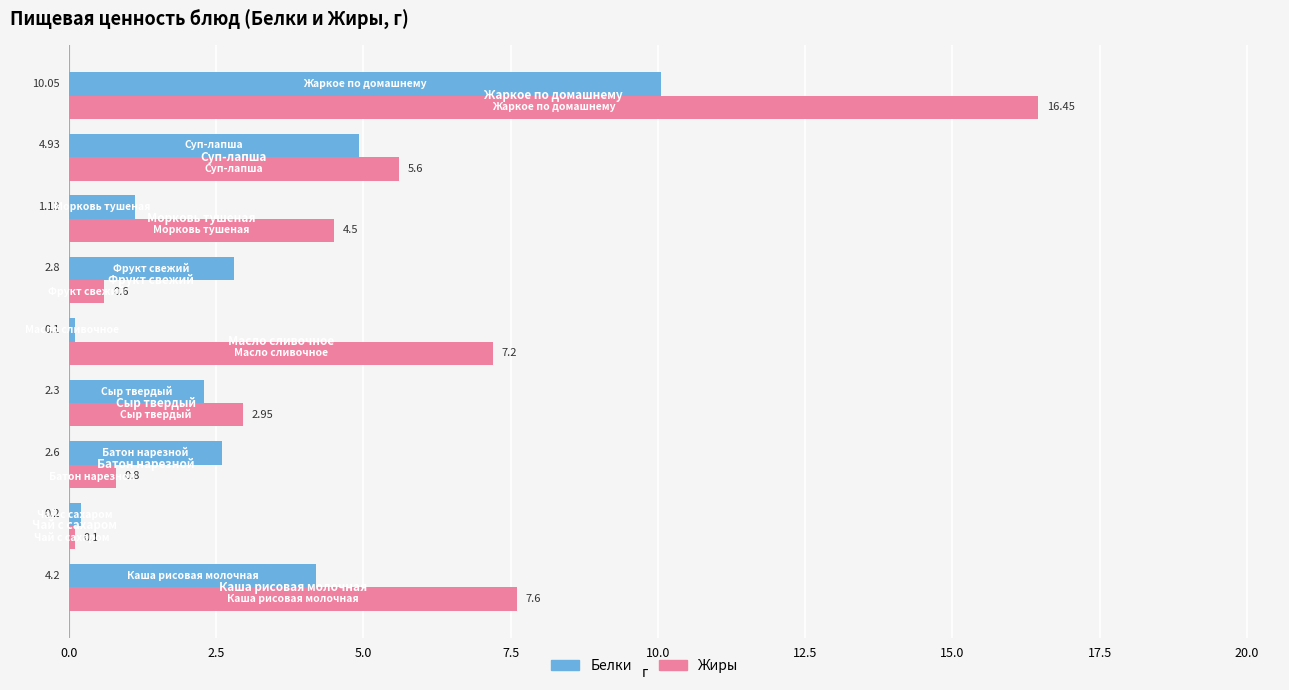

Rank the series by their average value, from lowest to highest.

Белки, Жиры